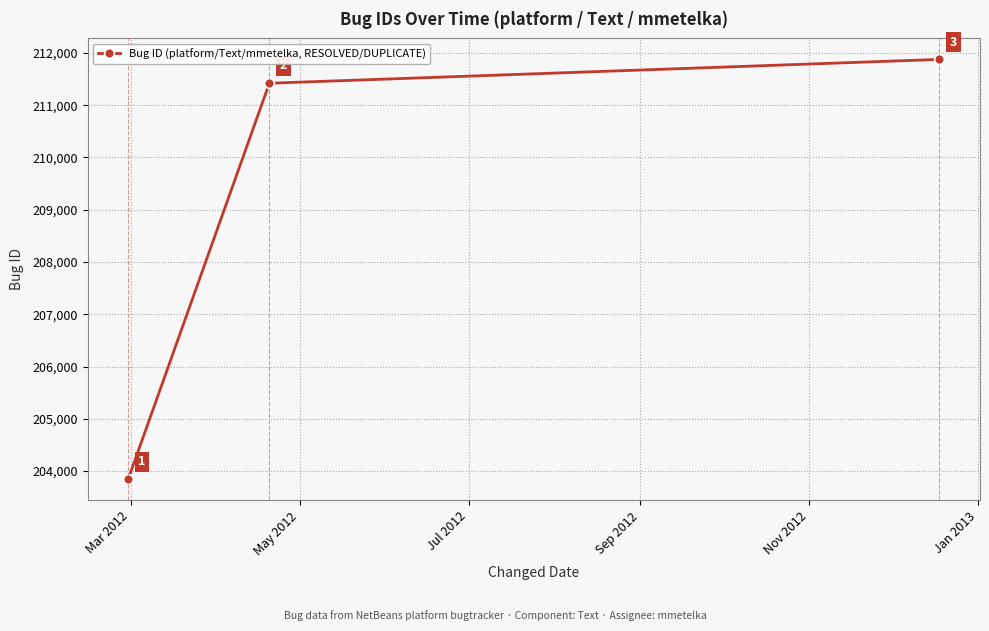

What is the difference between the second highest and minimum values?

7577